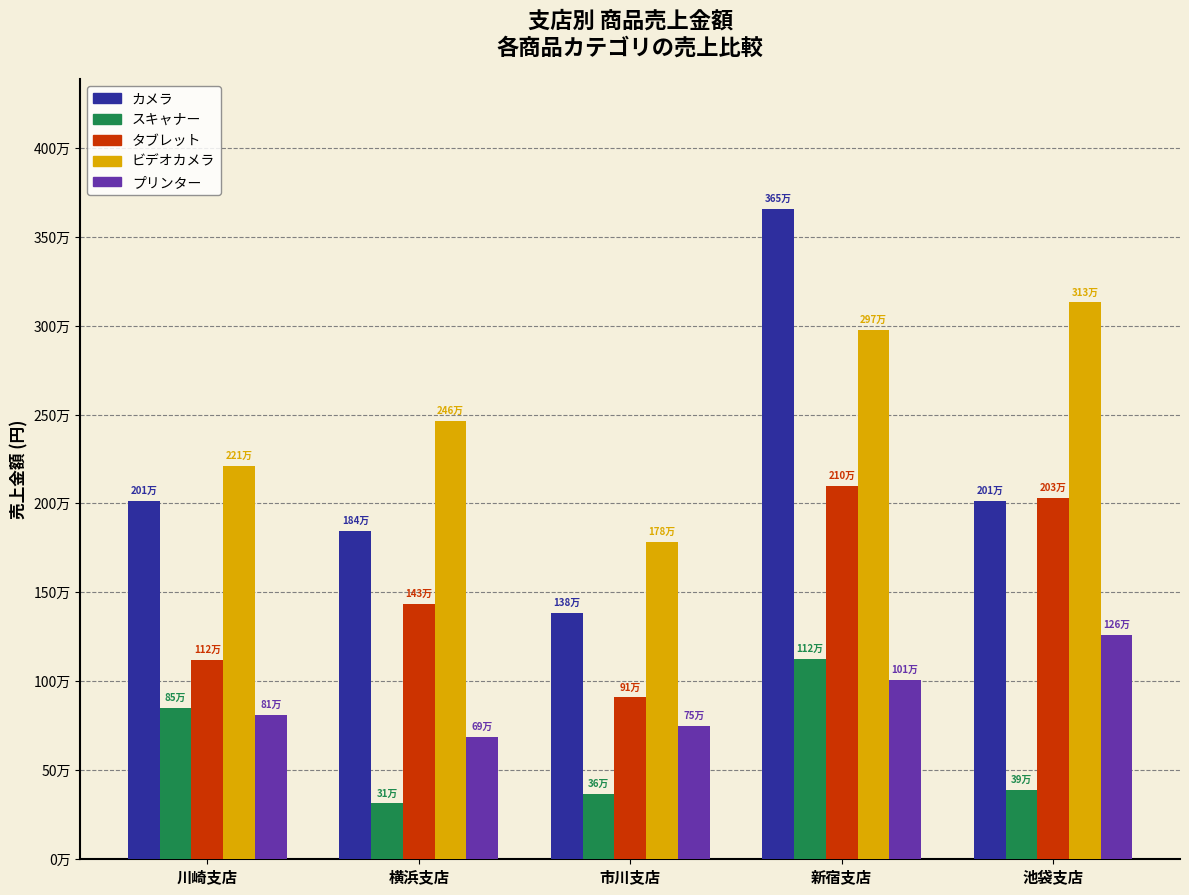

Does the chart contain stacked bars?

No